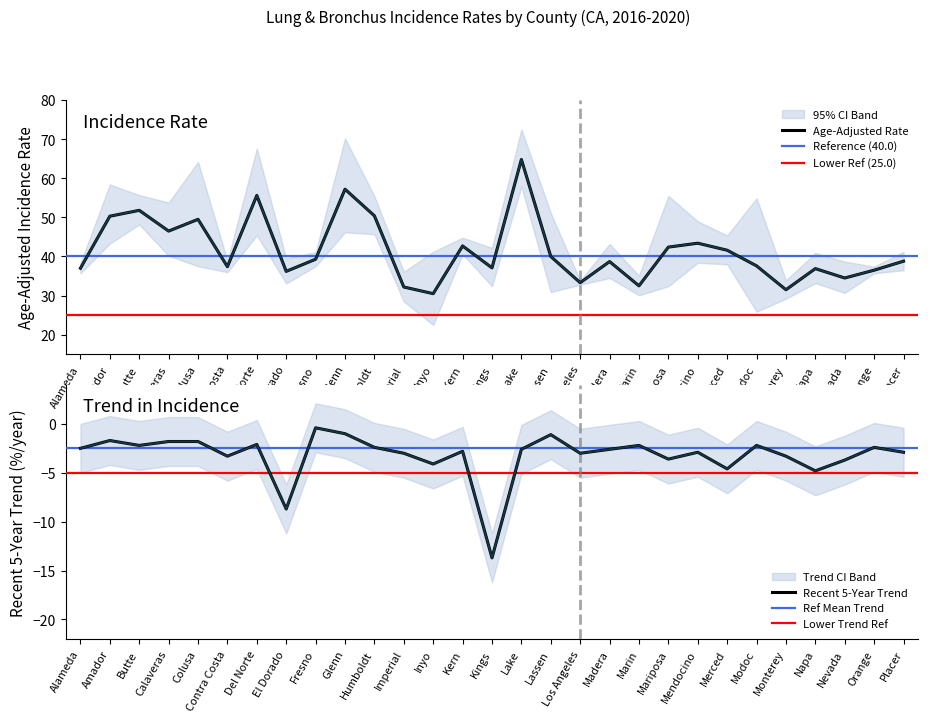

Rank the categories by Recent 5-Year Trend value from highest to lowest.

Fresno, Glenn, Lassen, Amador, Calaveras, Colusa, Del Norte, Butte, Marin, Modoc, Humboldt, Orange, Alameda, Lake, Madera, Kern, Mendocino, Placer, Imperial, Los Angeles, Contra Costa, Monterey, Mariposa, Nevada, Inyo, Merced, Napa, El Dorado, Kings